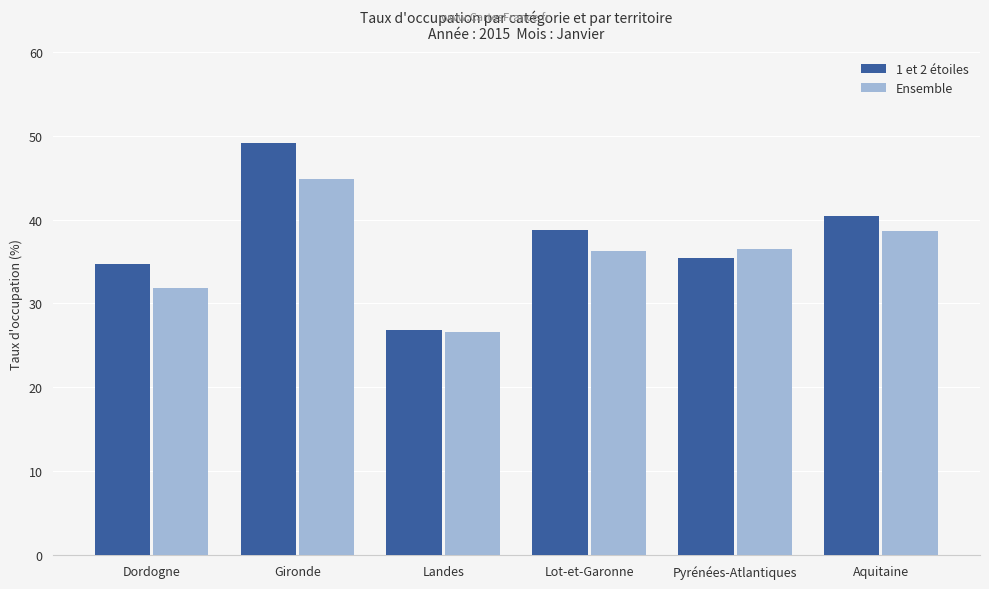

Rank the series by their maximum value, from highest to lowest.

1 et 2 étoiles, Ensemble